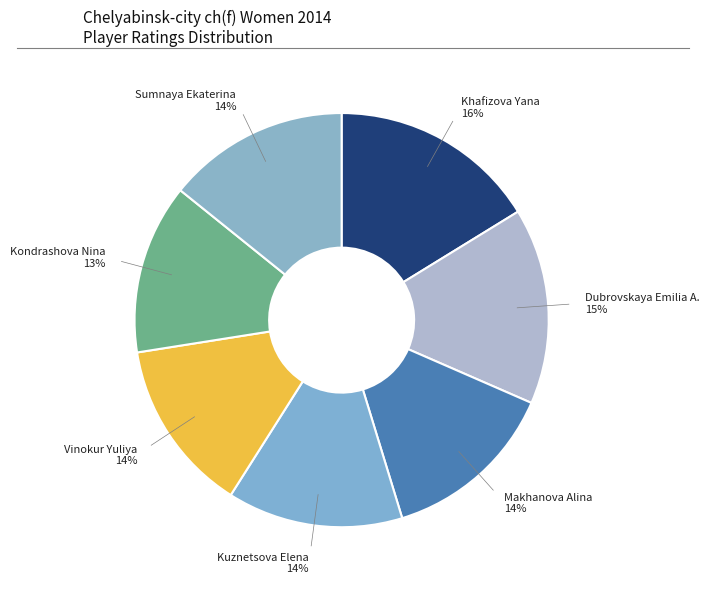

Between Khafizova Yana and Dubrovskaya Emilia A., which is larger?

Khafizova Yana